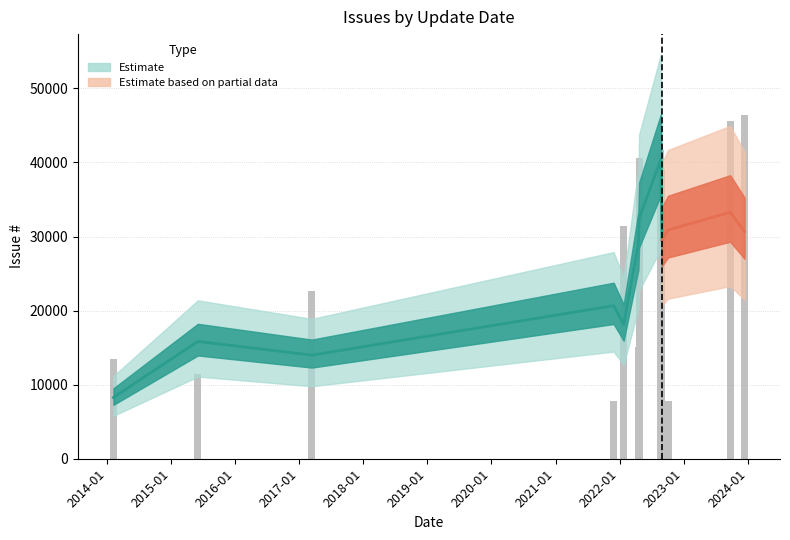

What position from the right is 2022-01-23?

1